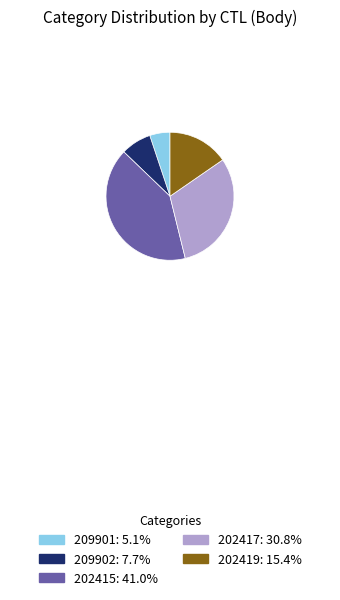

Which slice is the smallest?

209901